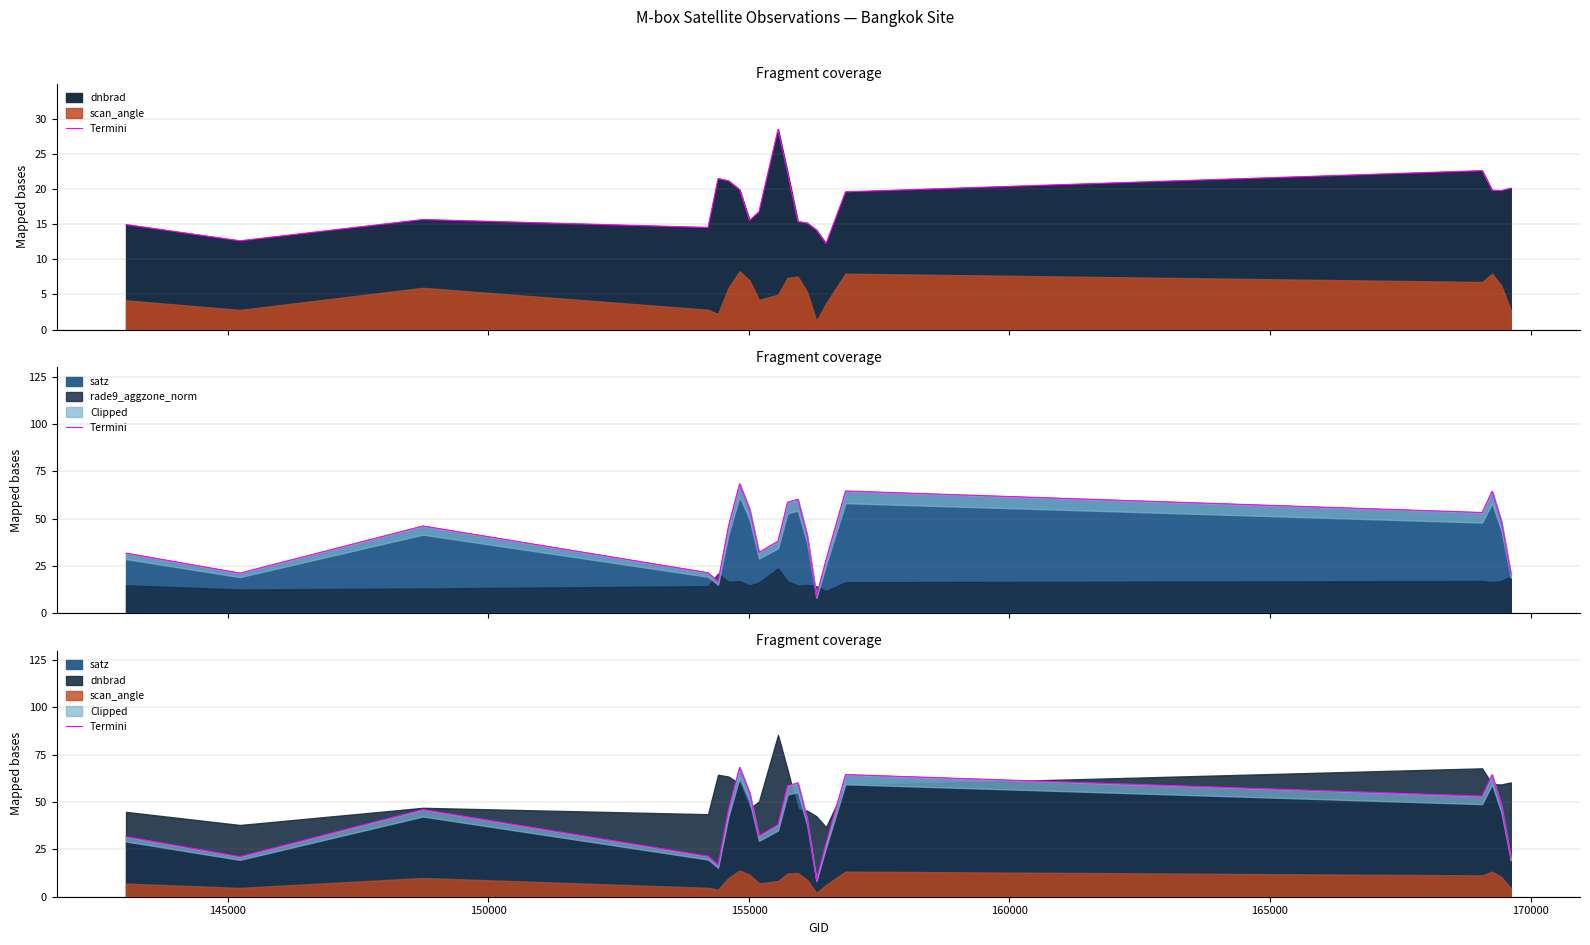

Count the number of categories in the chart.

20